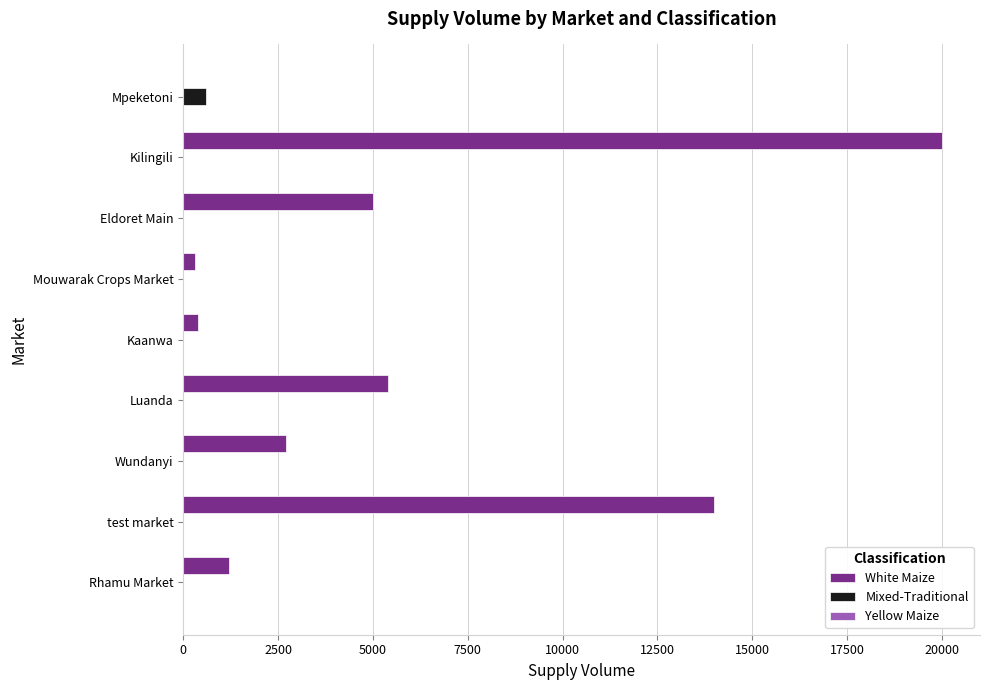

True or false: Mixed-Traditional has a value of 0 at Mouwarak Crops Market.

True